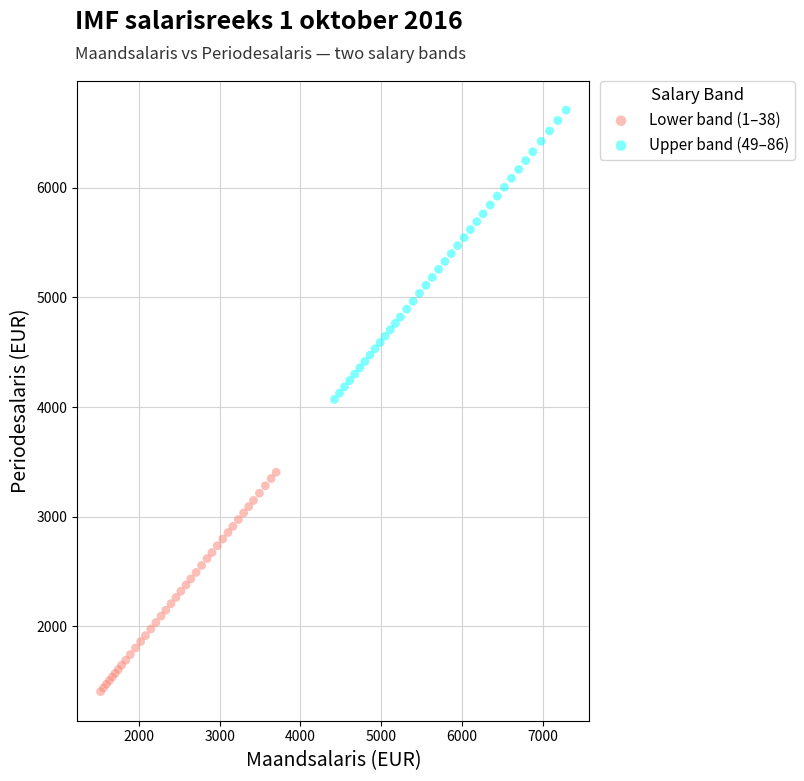

Which series has the widest spread of Y values?

Upper band (49–86)